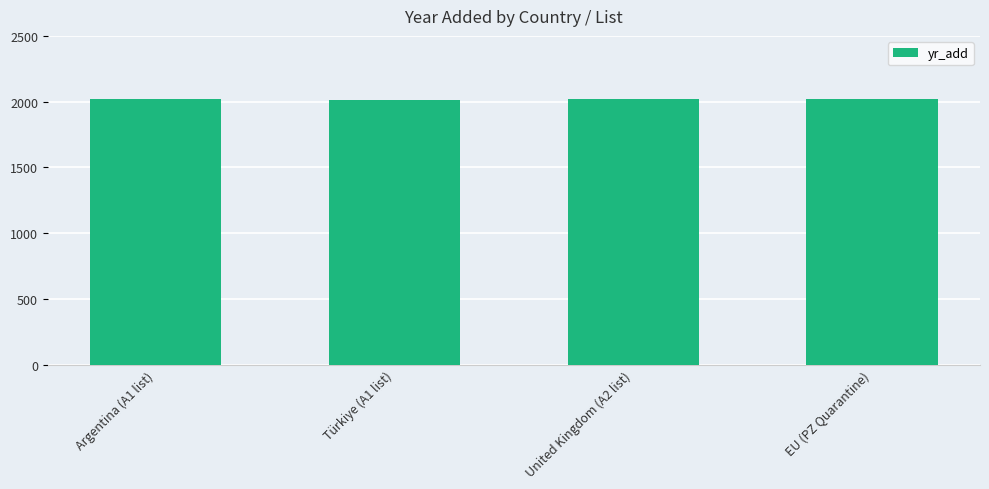

What is the value of the 4th bar from the left?

2019